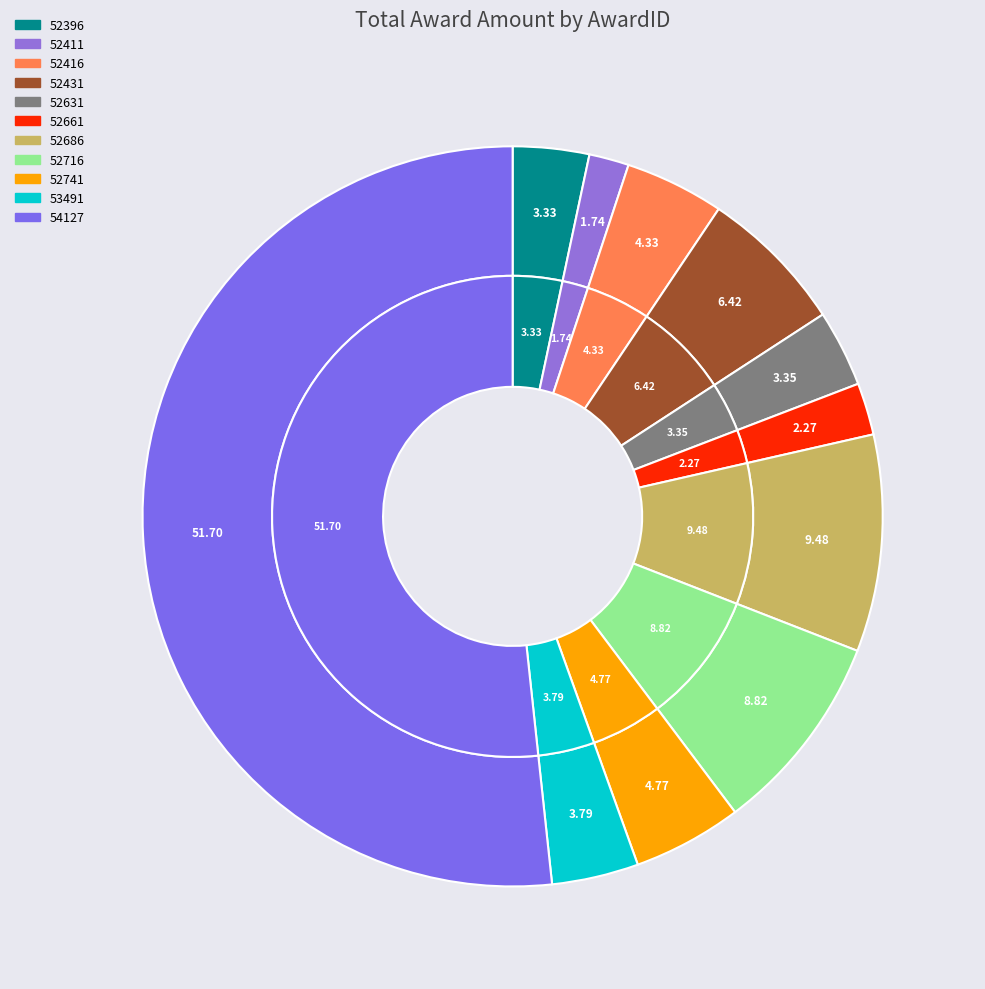

What is the change in value from 52411 to 52741?

+105613.0